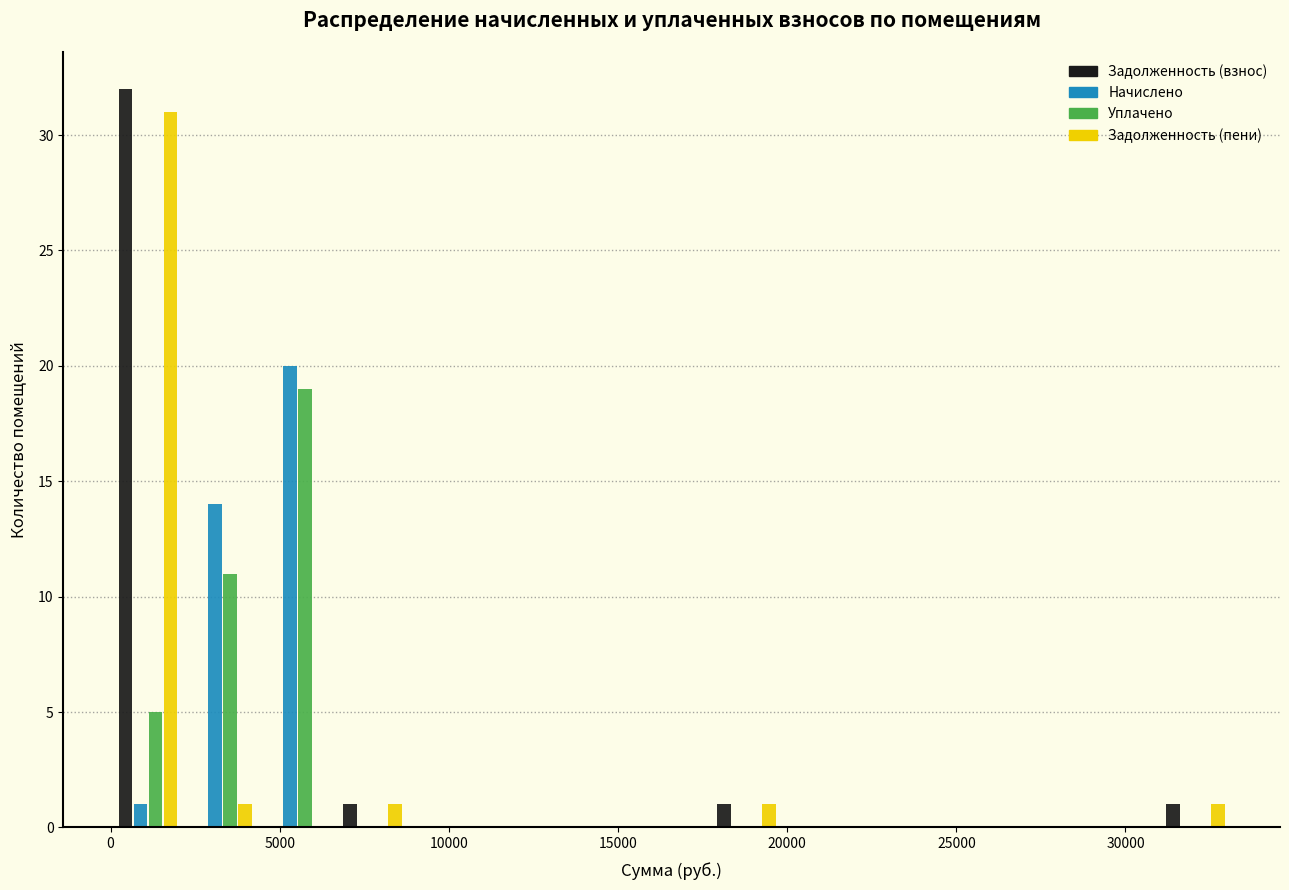

Reading left to right, list every range on the x-axis with the height of the bar of each series over it. Neither the bar edges nor the heights are printed on the chart, so give them approximately, as read against the axes.

0 to 2000: Задолженность (взнос)=32	Начислено=1	Уплачено=5	Задолженность (пени)=31
2000 to 4500: Задолженность (взнос)=0	Начислено=14	Уплачено=11	Задолженность (пени)=1
4500 to 6500: Задолженность (взнос)=0	Начислено=20	Уплачено=19	Задолженность (пени)=0
6500 to 9000: Задолженность (взнос)=1	Начислено=0	Уплачено=0	Задолженность (пени)=1
9000 to 11000: Задолженность (взнос)=0	Начислено=0	Уплачено=0	Задолженность (пени)=0
11000 to 13500: Задолженность (взнос)=0	Начислено=0	Уплачено=0	Задолженность (пени)=0
13500 to 15500: Задолженность (взнос)=0	Начислено=0	Уплачено=0	Задолженность (пени)=0
15500 to 17500: Задолженность (взнос)=0	Начислено=0	Уплачено=0	Задолженность (пени)=0
17500 to 20000: Задолженность (взнос)=1	Начислено=0	Уплачено=0	Задолженность (пени)=1
20000 to 22000: Задолженность (взнос)=0	Начислено=0	Уплачено=0	Задолженность (пени)=0
22000 to 24500: Задолженность (взнос)=0	Начислено=0	Уплачено=0	Задолженность (пени)=0
24500 to 26500: Задолженность (взнос)=0	Начислено=0	Уплачено=0	Задолженность (пени)=0
26500 to 28500: Задолженность (взнос)=0	Начислено=0	Уплачено=0	Задолженность (пени)=0
28500 to 31000: Задолженность (взнос)=0	Начислено=0	Уплачено=0	Задолженность (пени)=0
31000 to 33000: Задолженность (взнос)=1	Начислено=0	Уплачено=0	Задолженность (пени)=1